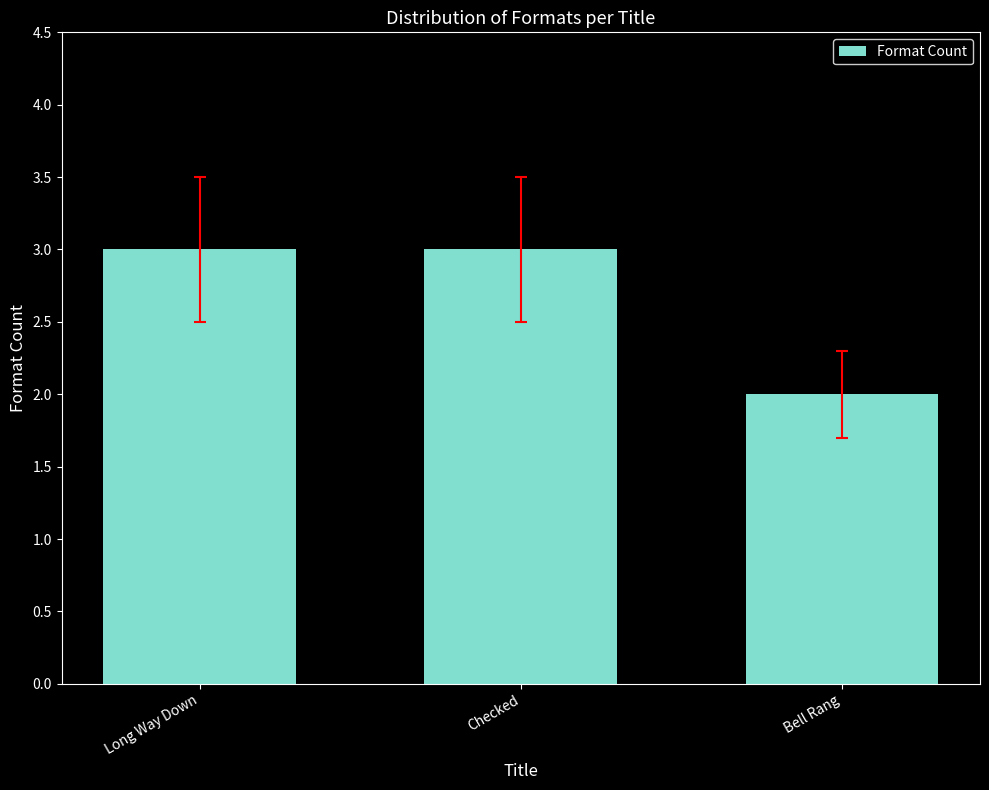

What is the approximate value at Long Way Down?

3